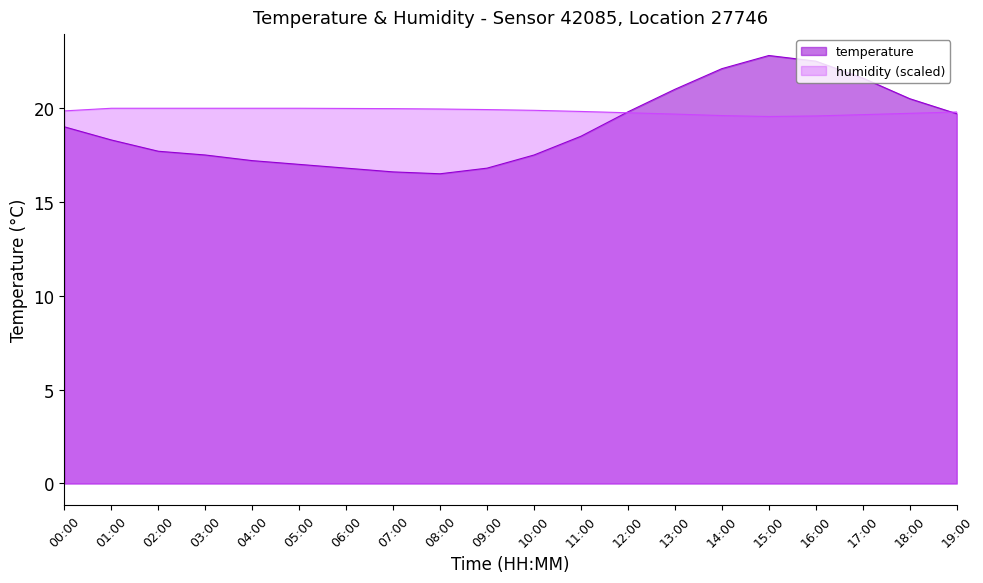

How many times do temperature and humidity cross each other?

2